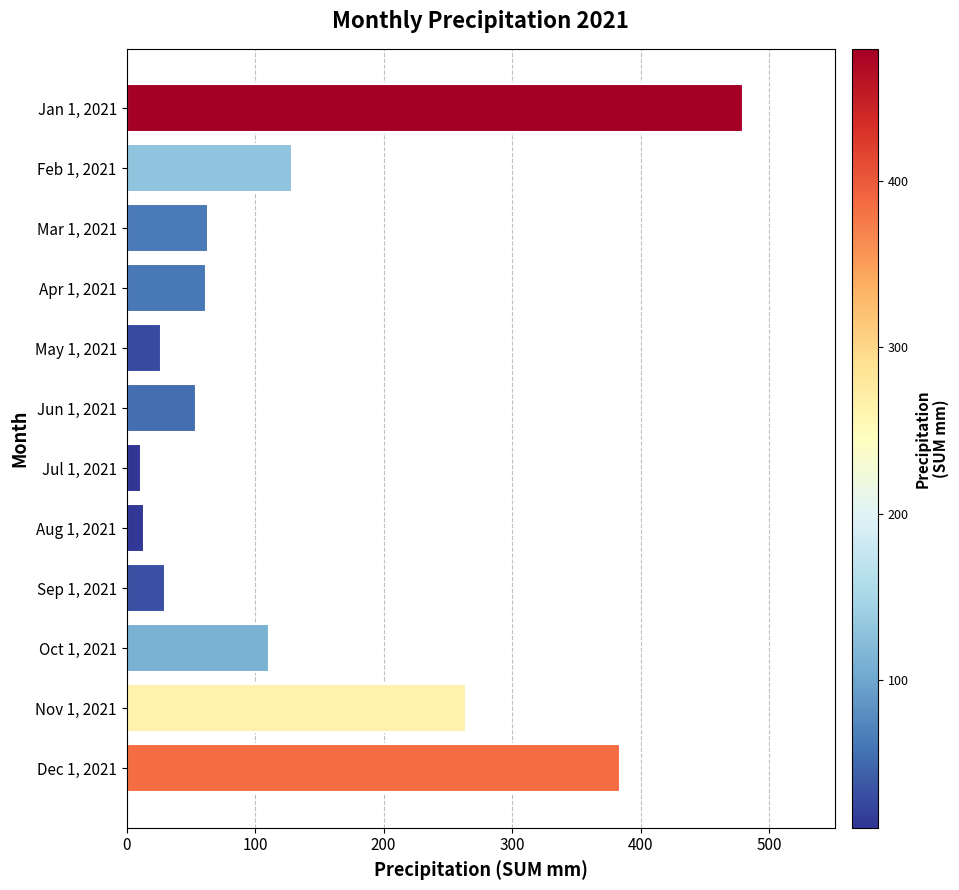

Which has a higher value, Nov 1, 2021 or Jun 1, 2021?

Nov 1, 2021